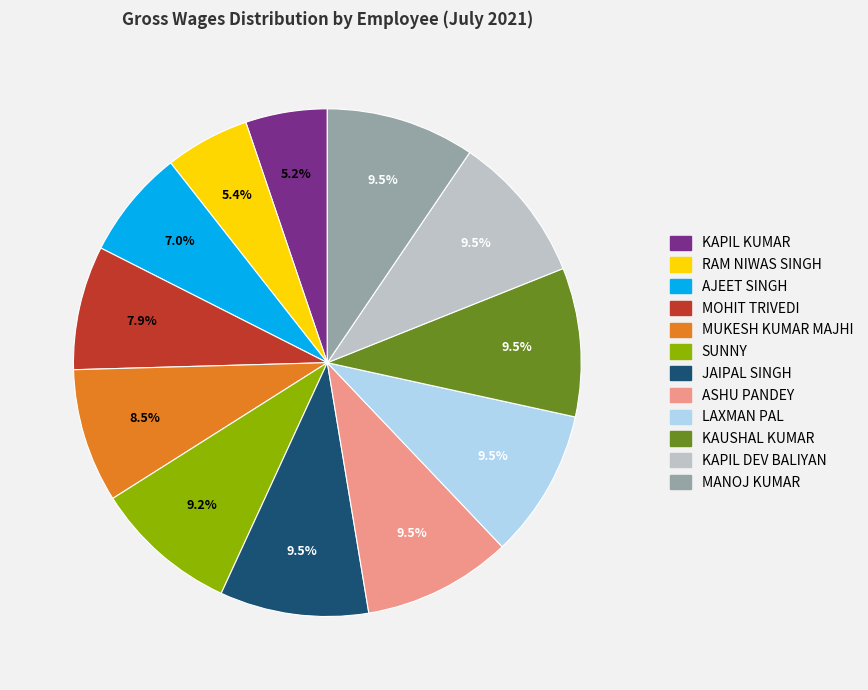

How many slices are in this pie chart?

12